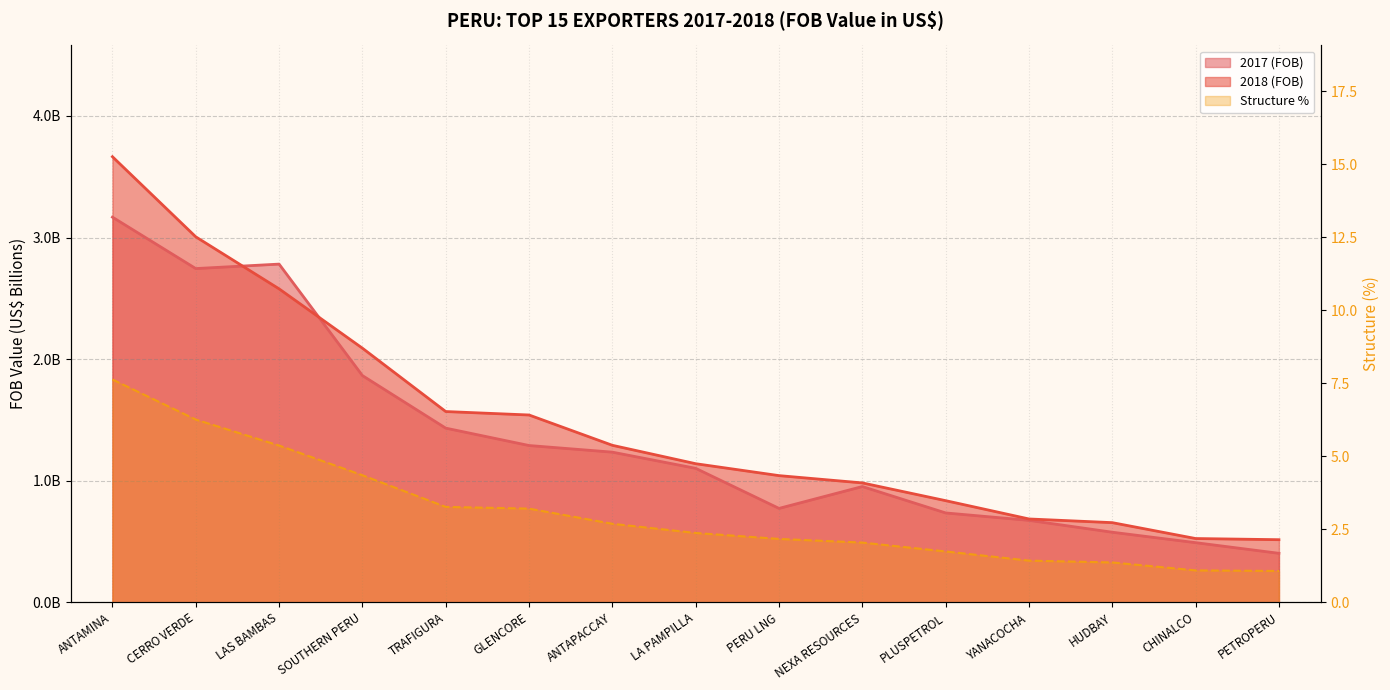

Which category has the lowest value in the 2017 (FOB) series?

PETROPERU